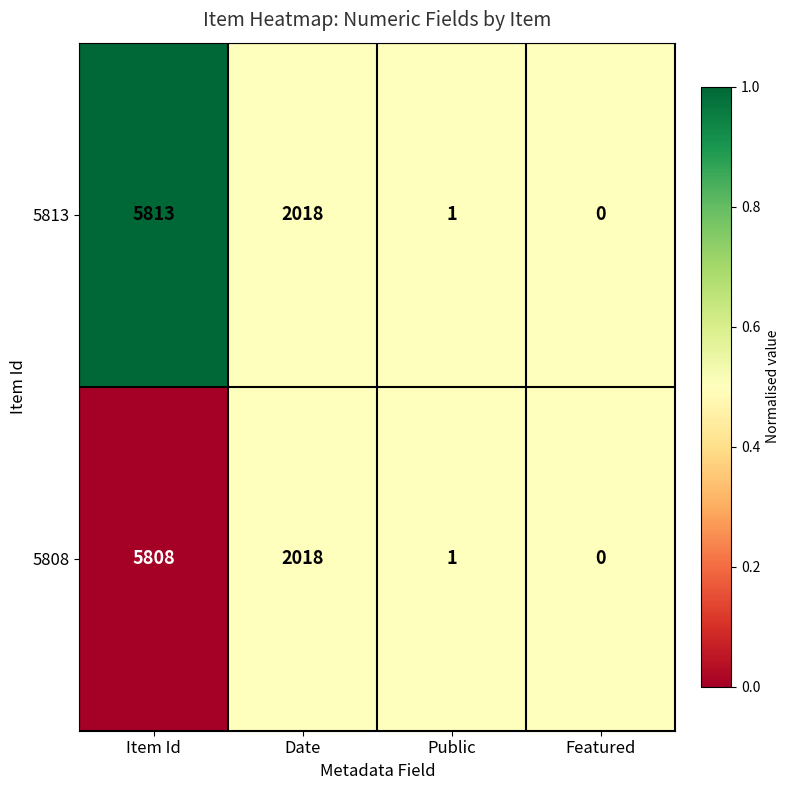

How many categories are shown in the chart?

4